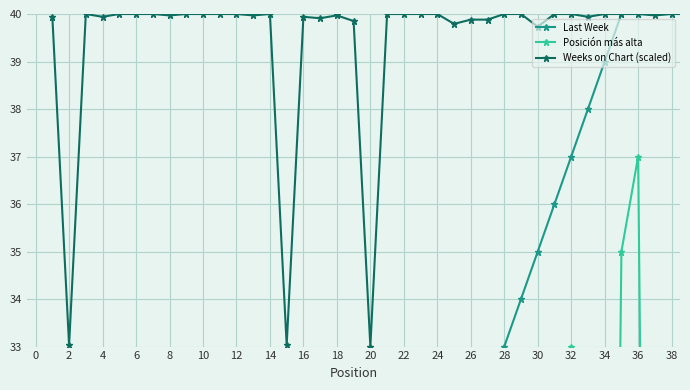

Reading left to right, what are all the values shown in this chart?

Last Week: 2.0	20.0	4.0	6.0	7.0	8.0	9.0	10.0	11.0	12.0	13.0	14.0	16.0	17.0	1.0	18.0	19.0	21.0	22.0	23.0	25.0	26.0	27.0	28.0	29.0	30.0	32.0	33.0	34.0	35.0	36.0	37.0	38.0	39.0	40.0	43.0	44.0	45.0	46.0
Posición más alta: 1.0	2.0	1.0	1.0	1.0	4.0	1.0	3.0	1.0	8.0	2.0	10.0	4.0	2.0	1.0	1.0	1.0	2.0	2.0	2.0	20.0	21.0	2.0	3.0	2.0	9.0	28.0	4.0	16.0	31.0	11.0	33.0	6.0	4.0	35.0	37.0	2.0	2.0	11.0
Weeks on Chart (scaled): 39.9	33.0	40.0	39.9	40.0	40.0	40.0	40.0	40.0	40.0	40.0	40.0	40.0	40.0	33.0	39.9	39.9	40.0	39.9	33.0	40.0	40.0	40.0	40.0	39.8	39.9	39.9	40.0	40.0	39.7	40.0	40.0	39.9	40.0	40.0	40.0	40.0	40.0	40.0